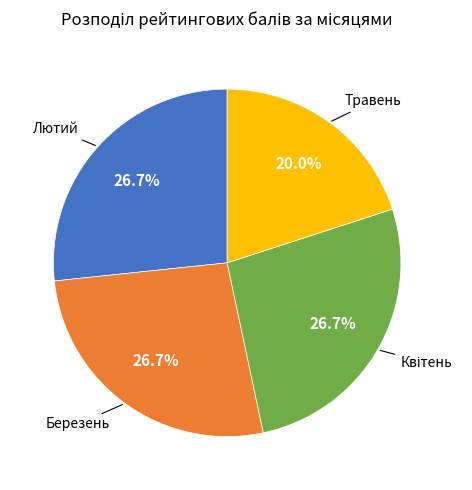

How many segments does this pie chart have?

4